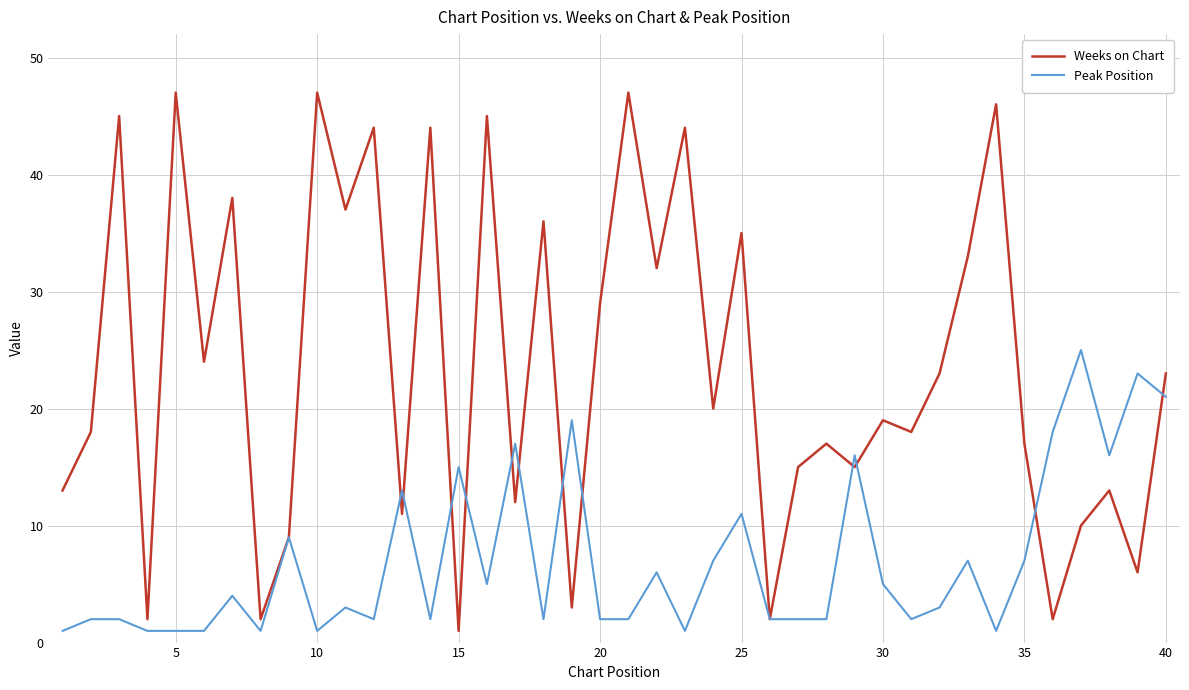

Count the number of categories in the chart.

40